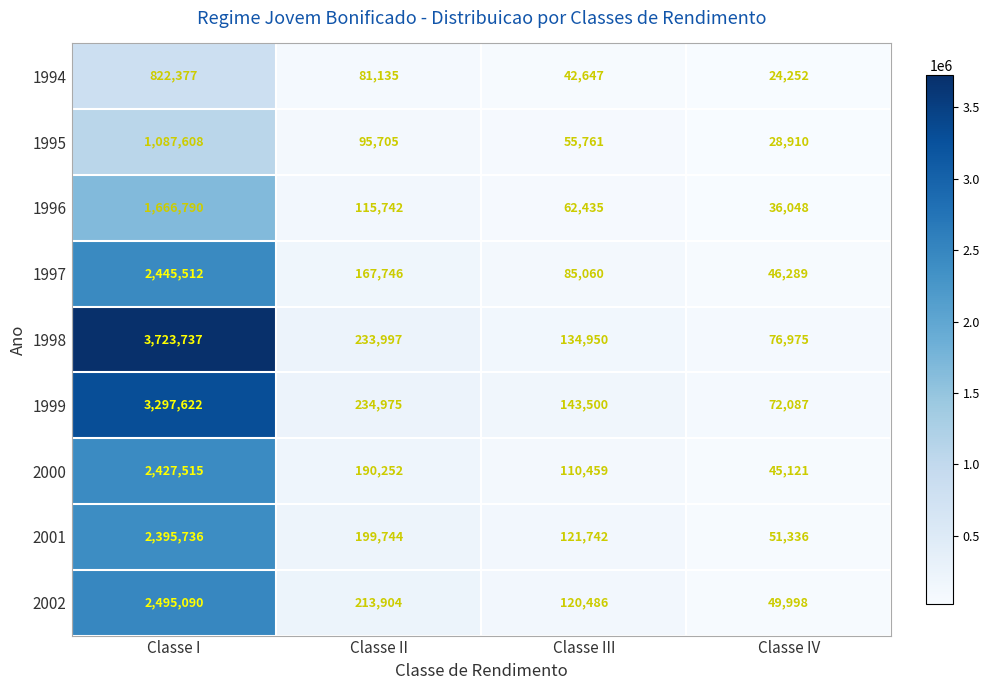

Which series has the largest total across all categories?

1998